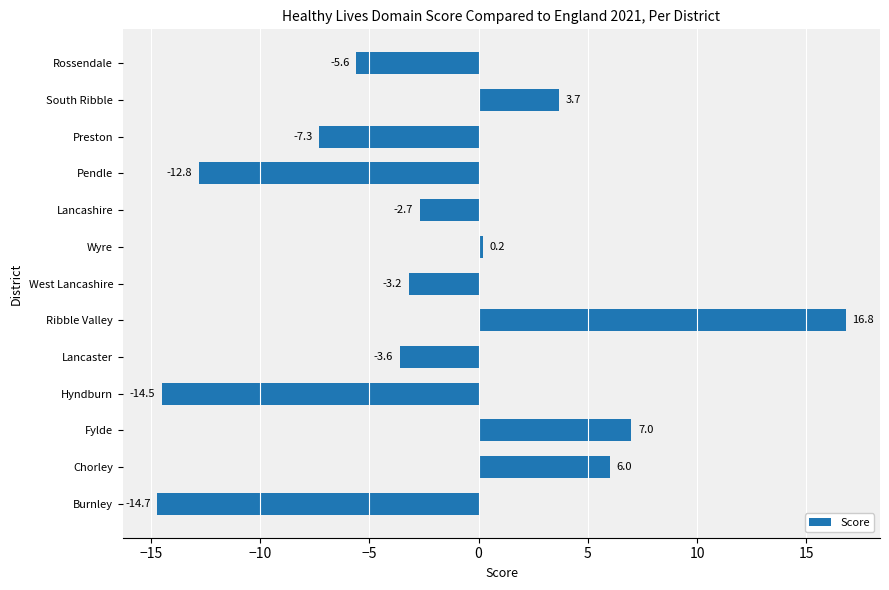

Between Chorley and Lancaster, which is larger?

Chorley